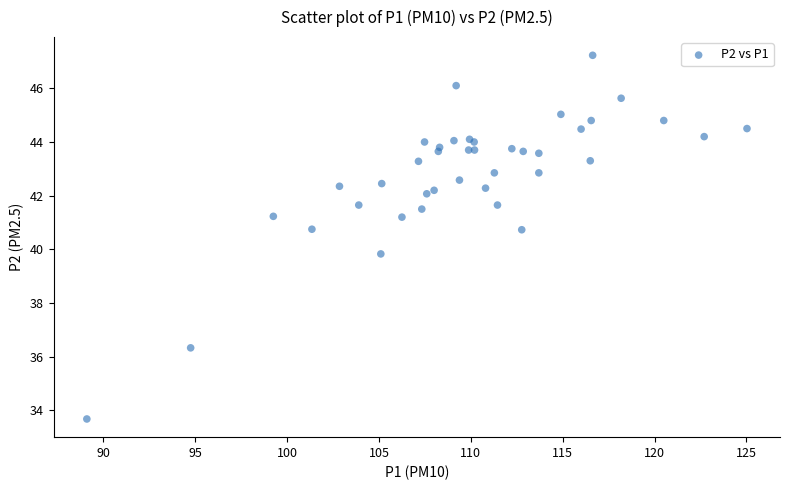

What Y value in the scatter plot is closest to 40?

39.8